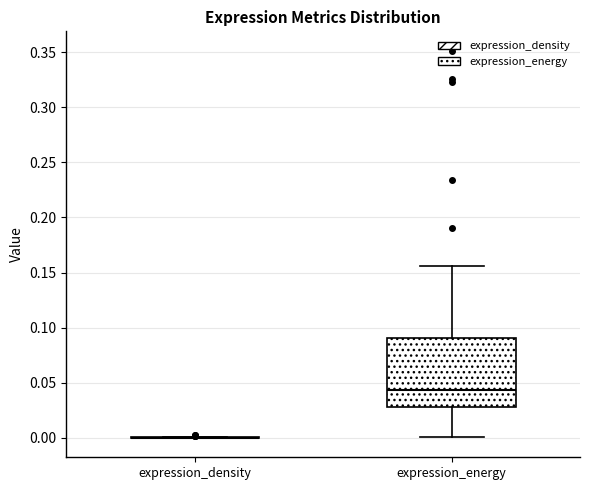

Comparing the boxes themselves (not the whiskers), which one is the tallest?

expression_energy